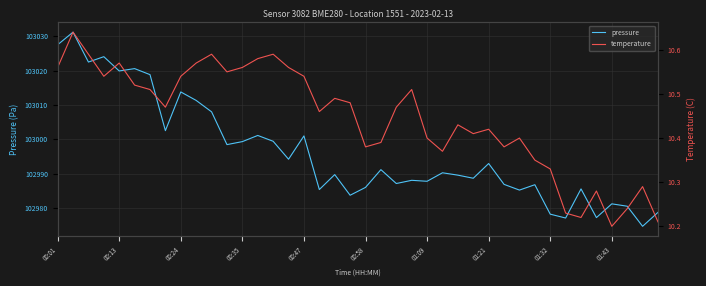

True or false: temperature and pressure cross at least once.

False